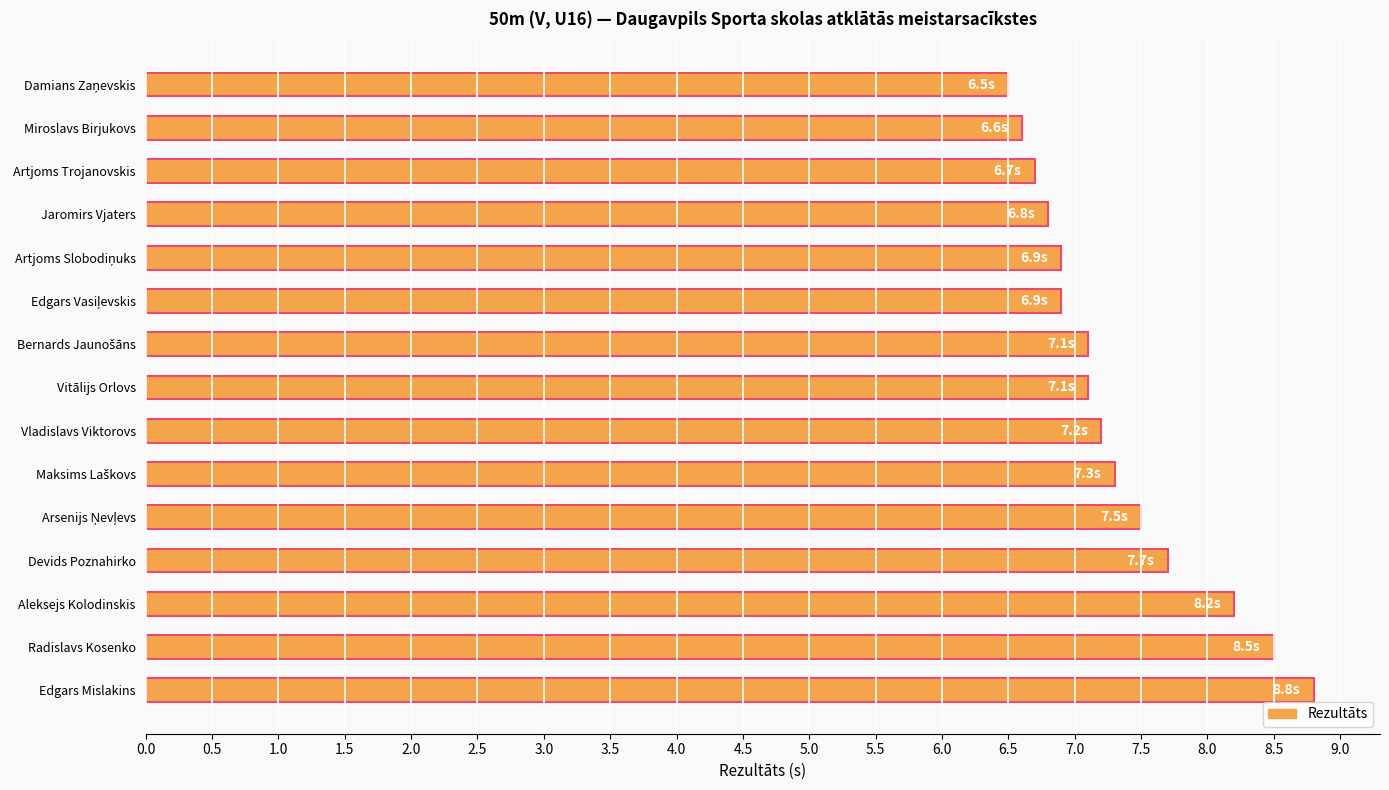

What is the label of the 2nd bar from the top?

Miroslavs Birjukovs